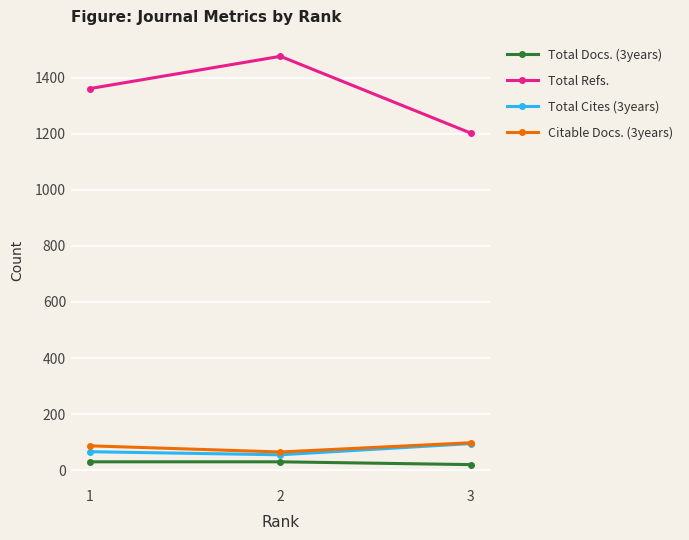

Is the value of Total Cites (3years) at 1 greater than the value of Total Docs. (3years) at 3?

Yes